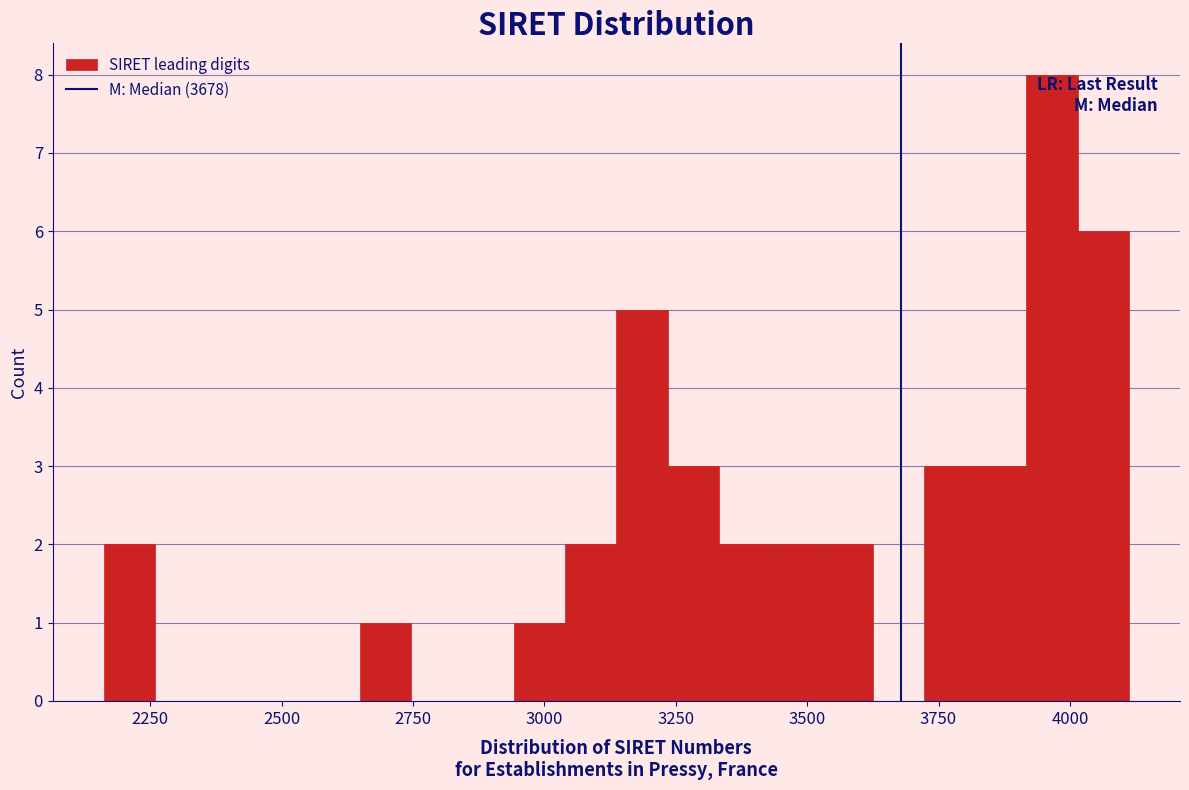

Read against the x-axis, roughly where is the centre of the tallest bar?

3950